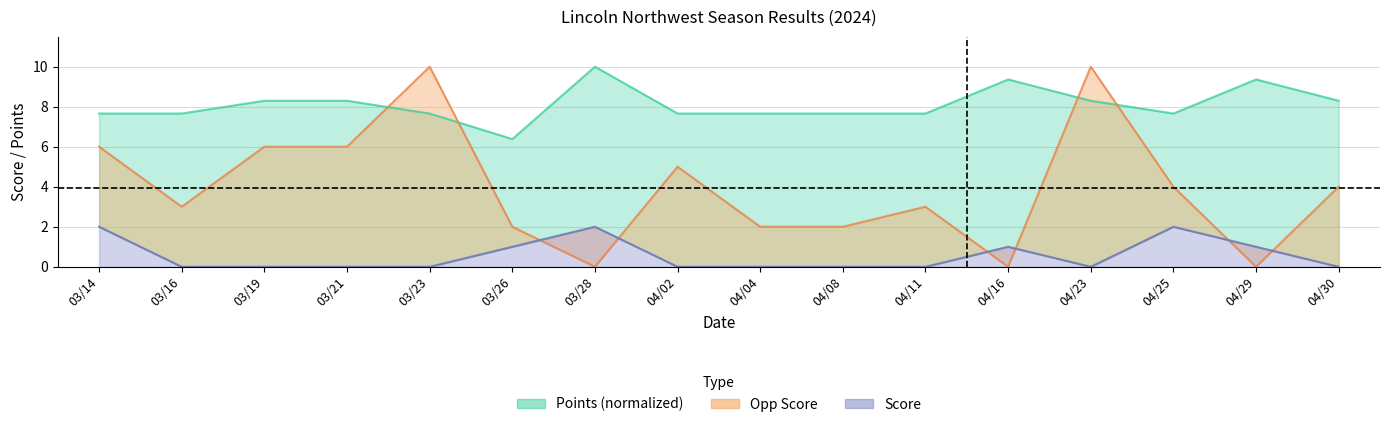

Reading left to right, list all the values displayed in this chart.

Score: 03/14=2.0	03/16=0.0	03/19=0.0	03/21=0.0	03/23=0.0	03/26=1.0	03/28=2.0	04/02=0.0	04/04=0.0	04/08=0.0	04/11=0.0	04/16=1.0	04/23=0.0	04/25=2.0	04/29=1.0	04/30=0.0
Opp Score: 03/14=6.0	03/16=3.0	03/19=6.0	03/21=6.0	03/23=10.0	03/26=2.0	03/28=0.0	04/02=5.0	04/04=2.0	04/08=2.0	04/11=3.0	04/16=0.0	04/23=10.0	04/25=4.0	04/29=0.0	04/30=4.0
Points: 03/14=7.7	03/16=7.7	03/19=8.3	03/21=8.3	03/23=7.7	03/26=6.4	03/28=10.0	04/02=7.7	04/04=7.7	04/08=7.7	04/11=7.7	04/16=9.4	04/23=8.3	04/25=7.7	04/29=9.4	04/30=8.3